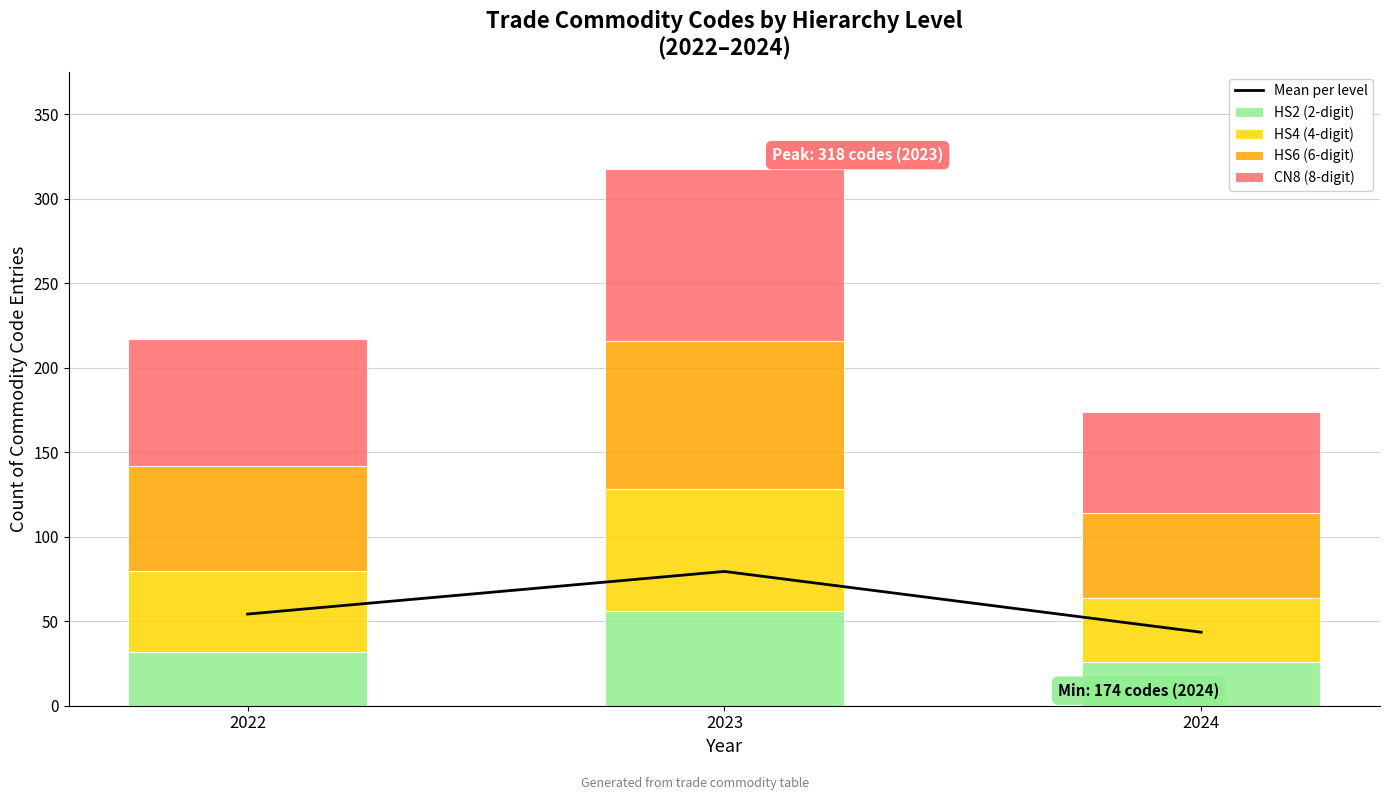

What is the value of the Mean per level bar at the 2nd from the left?

79.5